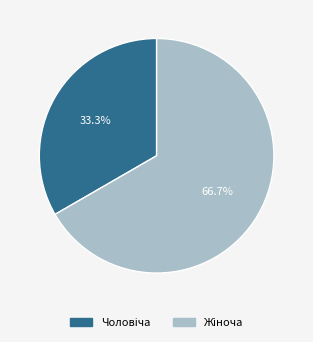

To the nearest percent, what is the difference between the largest and smallest slice percentages?

33%